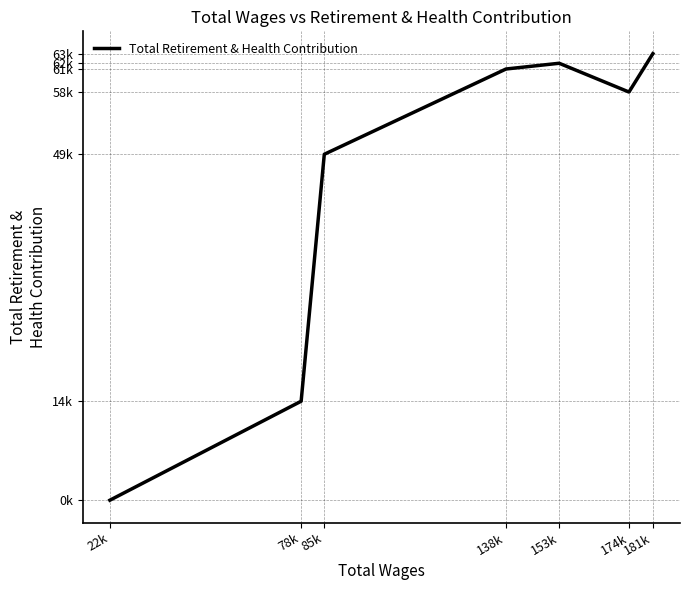

Does the chart display data point markers on the line(s)?

No